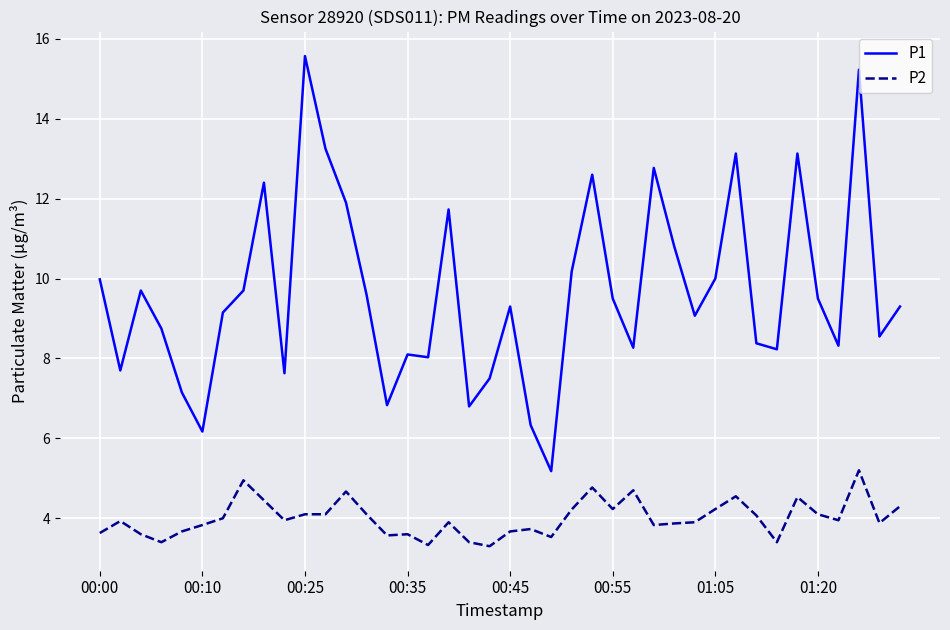

List the series in order of their peak value, highest first.

P1, P2